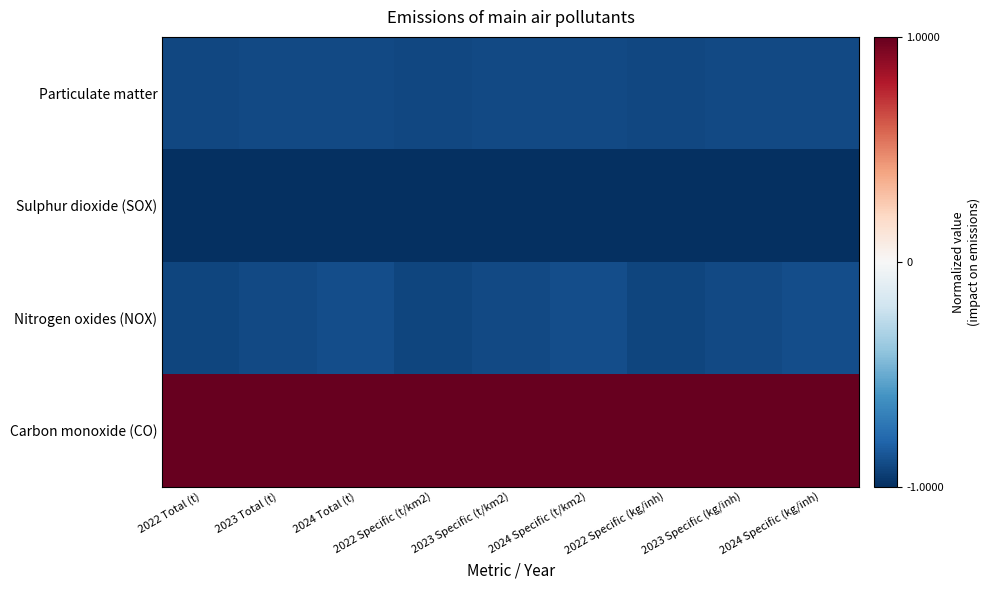

Rank the series by their maximum value, from highest to lowest.

Carbon monoxide (CO), Nitrogen oxides (NOX), Particulate matter, Sulphur dioxide (SOX)